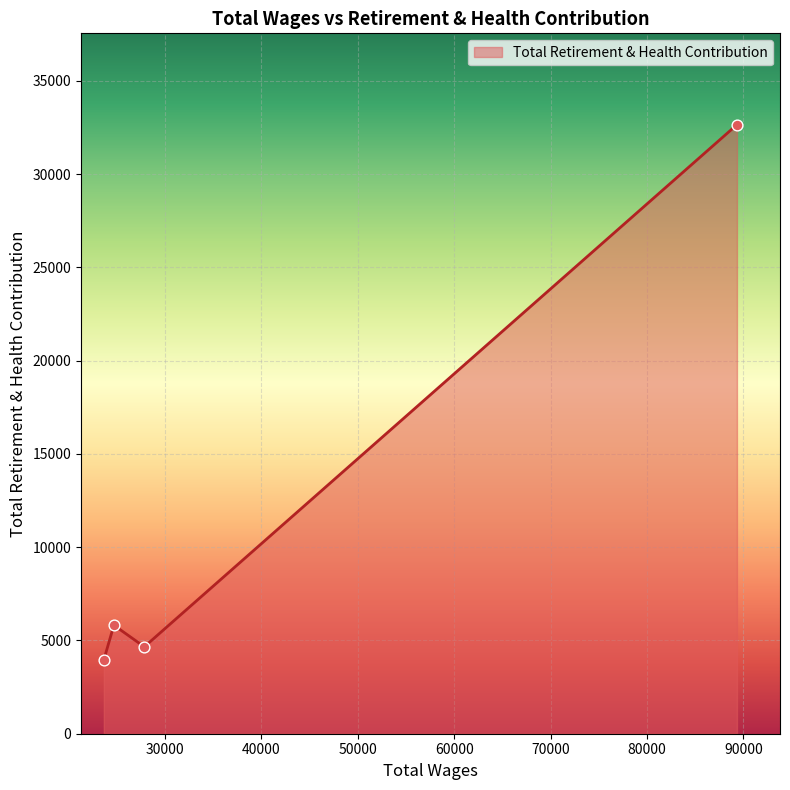

What is the greatest value displayed?

32655